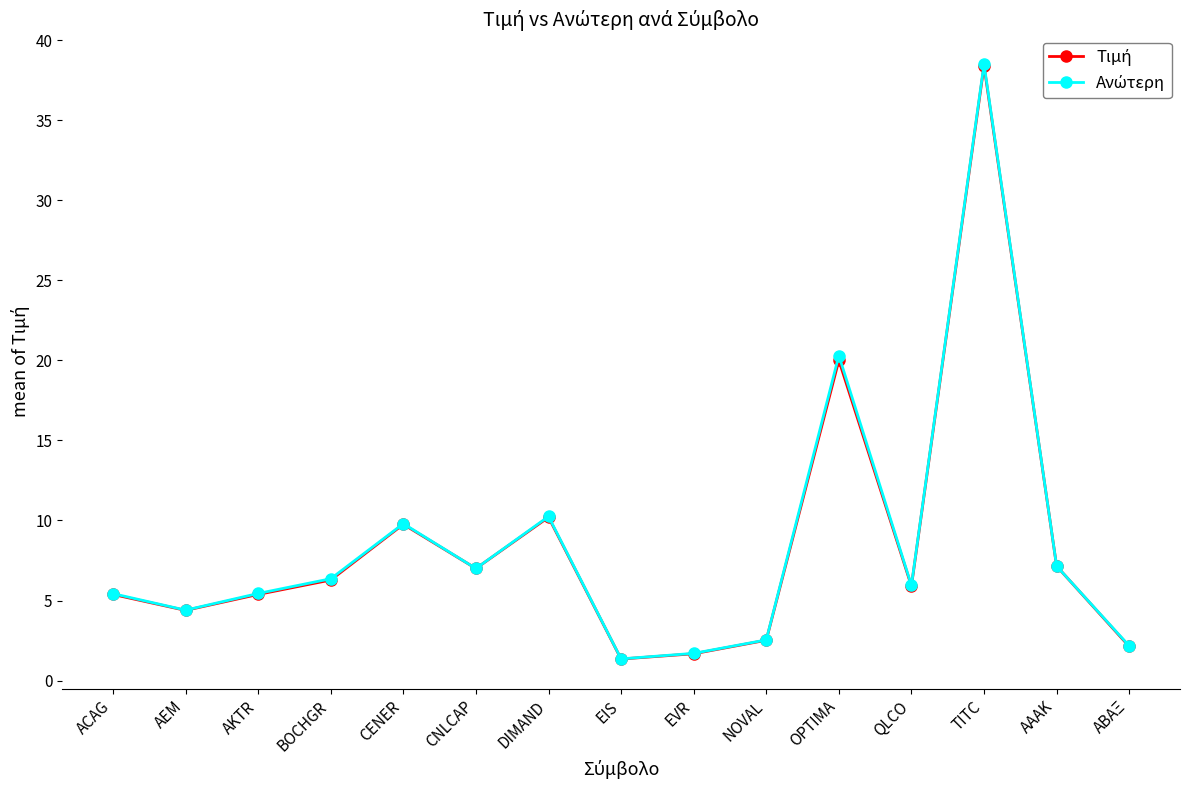

What is the label of the 2nd point from the left?

AEM